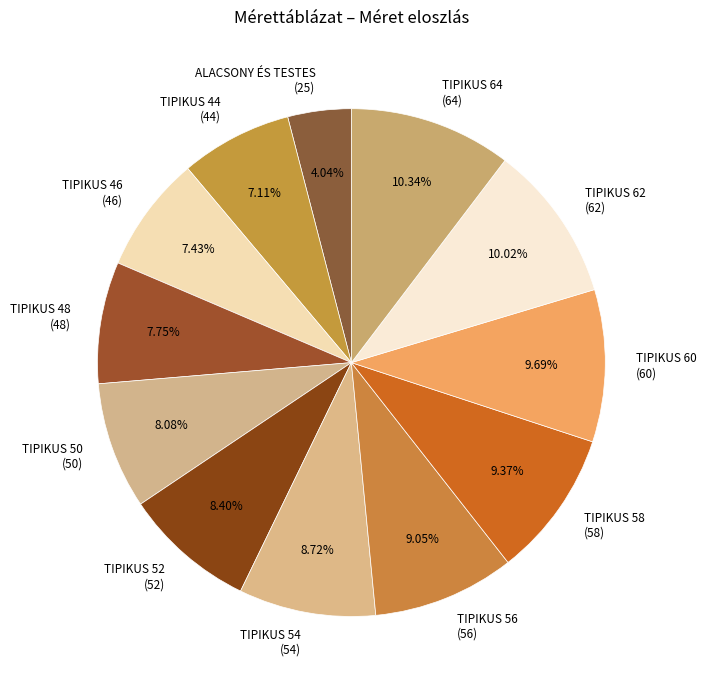

Is the sum of TIPIKUS 62 (62) and TIPIKUS 54 (54) greater than half?

No